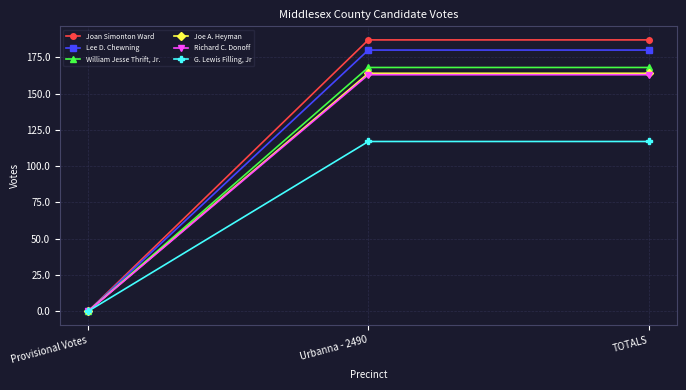

What is the sum of the Joan Simonton Ward values at Provisional Votes and Urbanna - 2490?

187